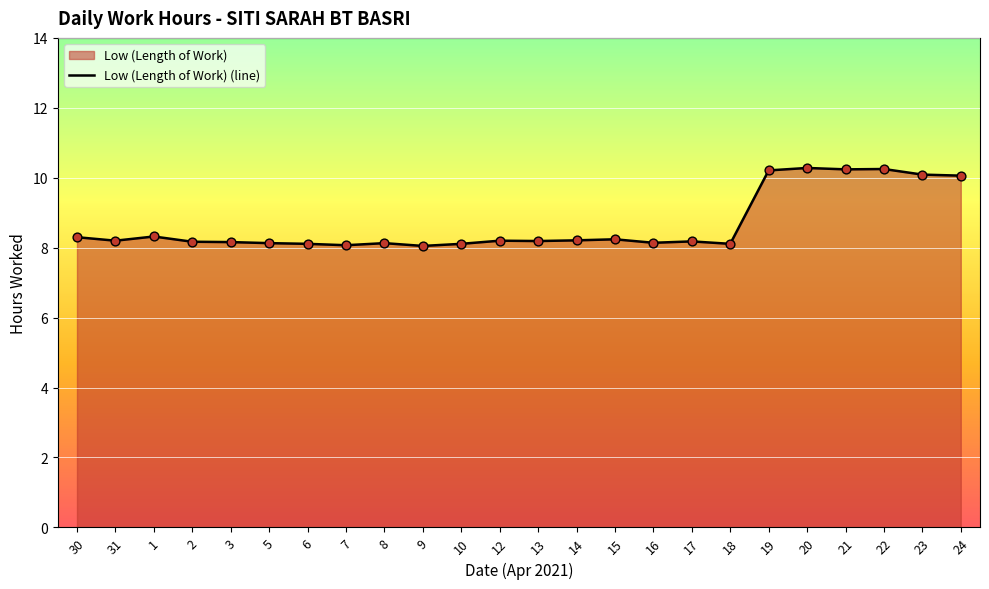

Approximately how many times larger is the value at 1 compared to 13?

1.0